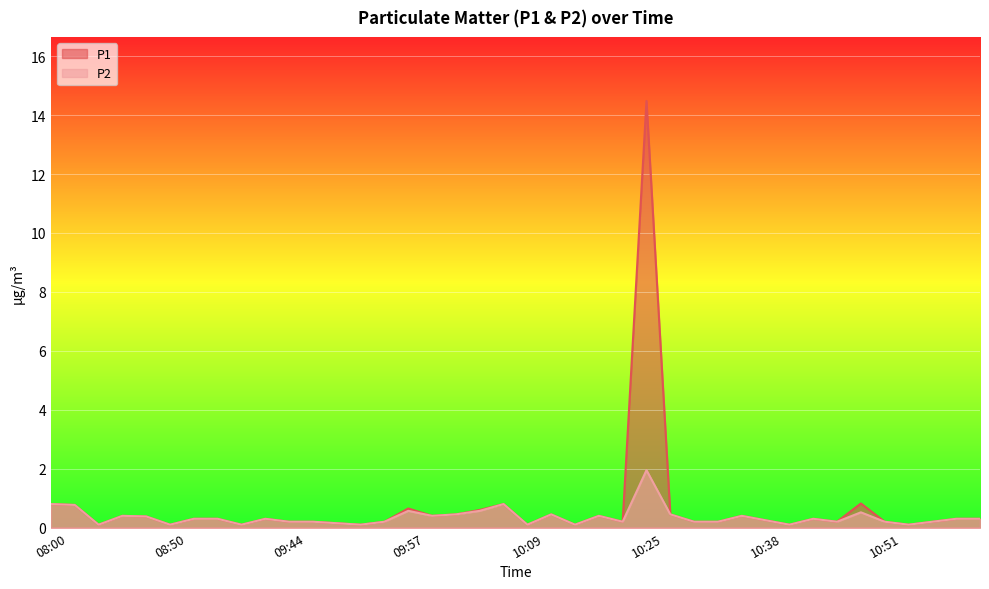

The value of P2 at 10:41 is 0.1. True or false?

True